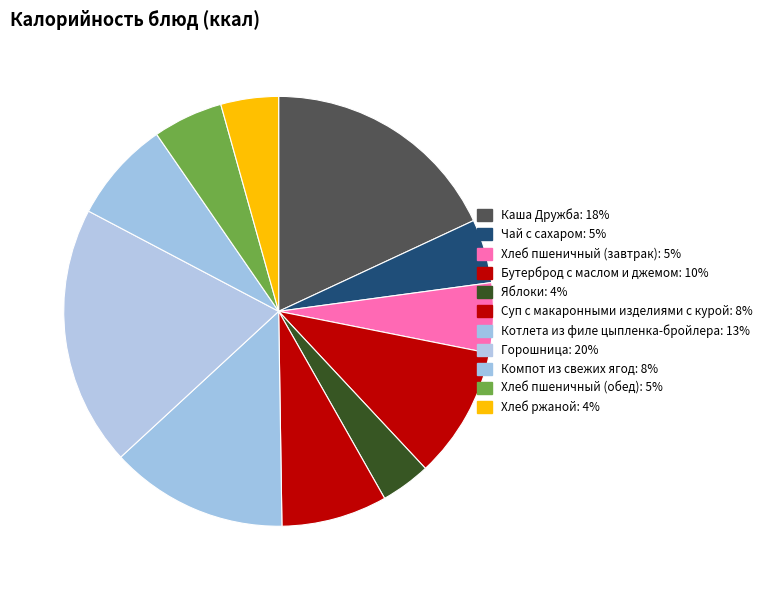

Between Хлеб пшеничный (обед) and Компот из свежих ягод, which is larger?

Компот из свежих ягод